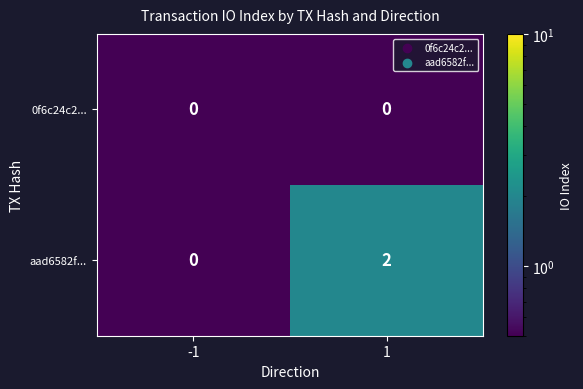

Which series has the widest spread of values?

aad6582f...